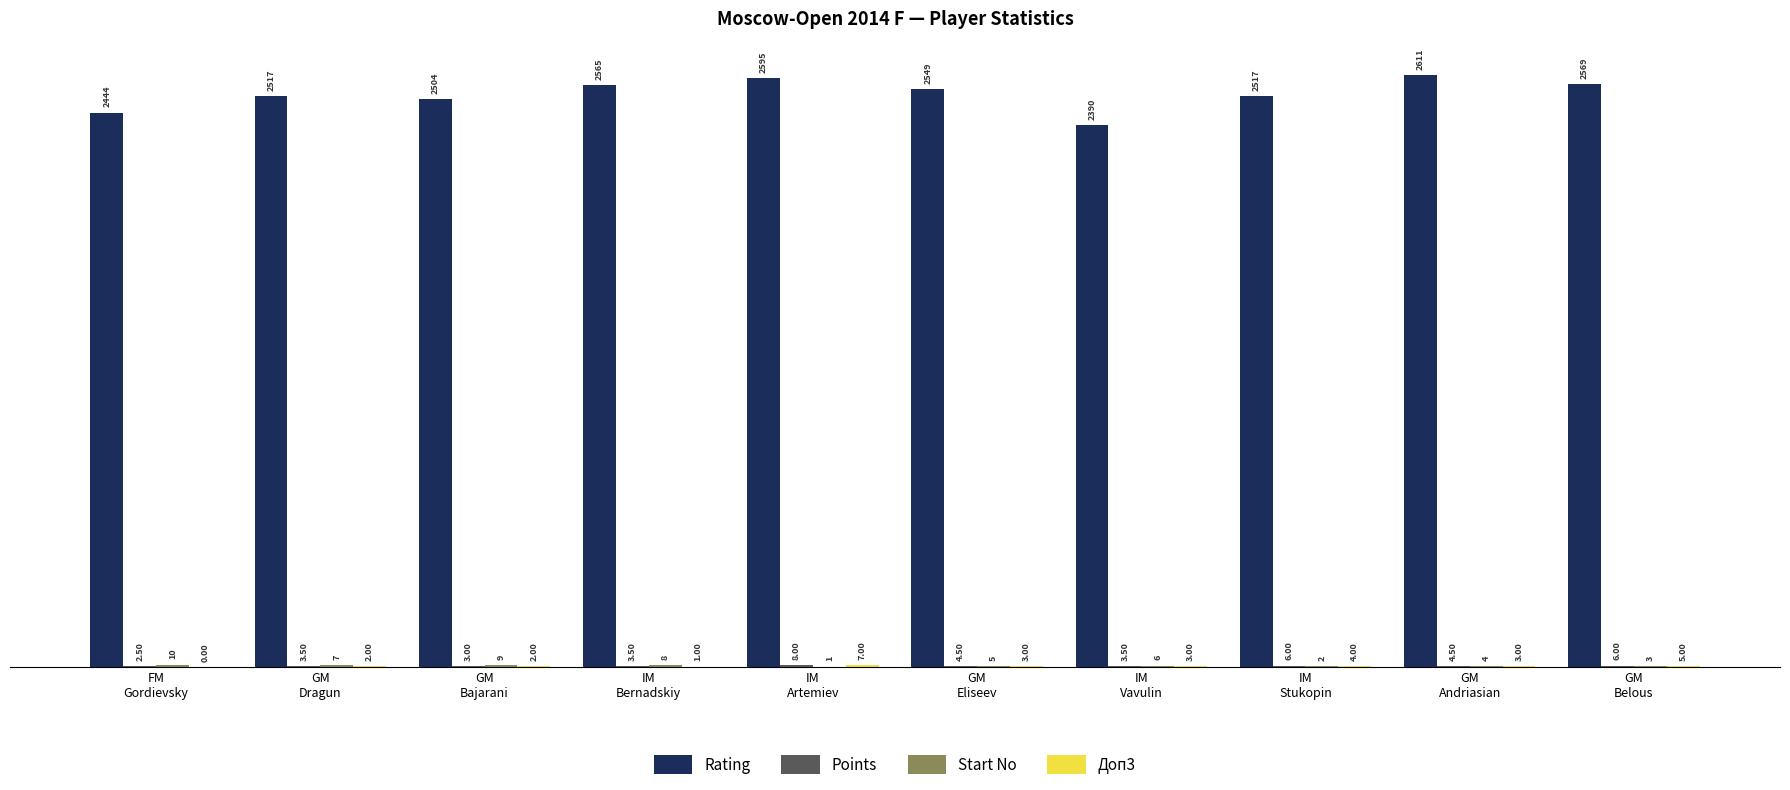

Which series has the largest total across all categories?

Rating